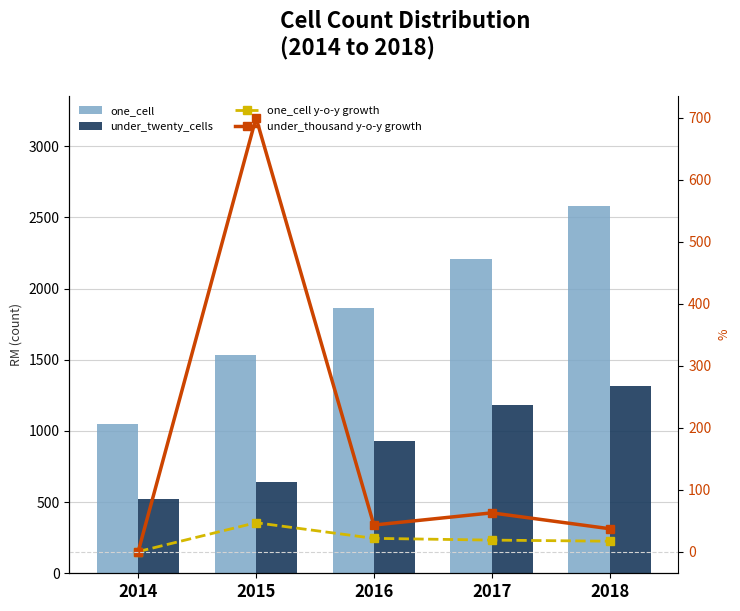

At how many categories does at least one series exceed 1208?

4